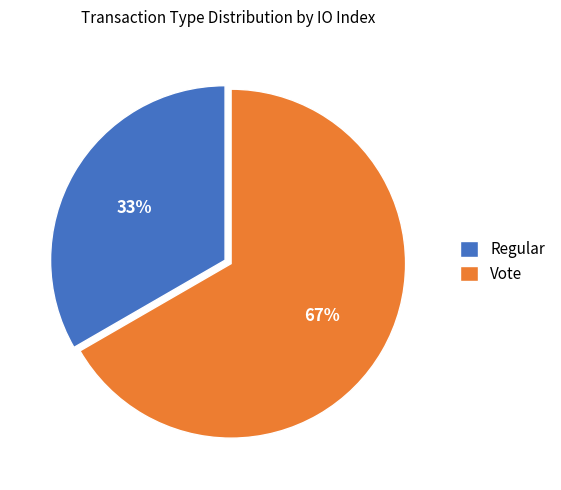

How many segments does this pie chart have?

2